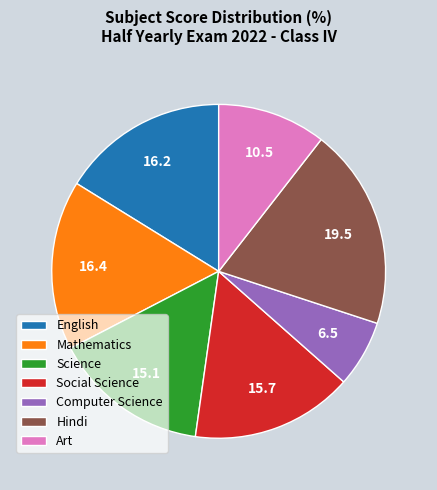

Does English represent more than half of the total?

No